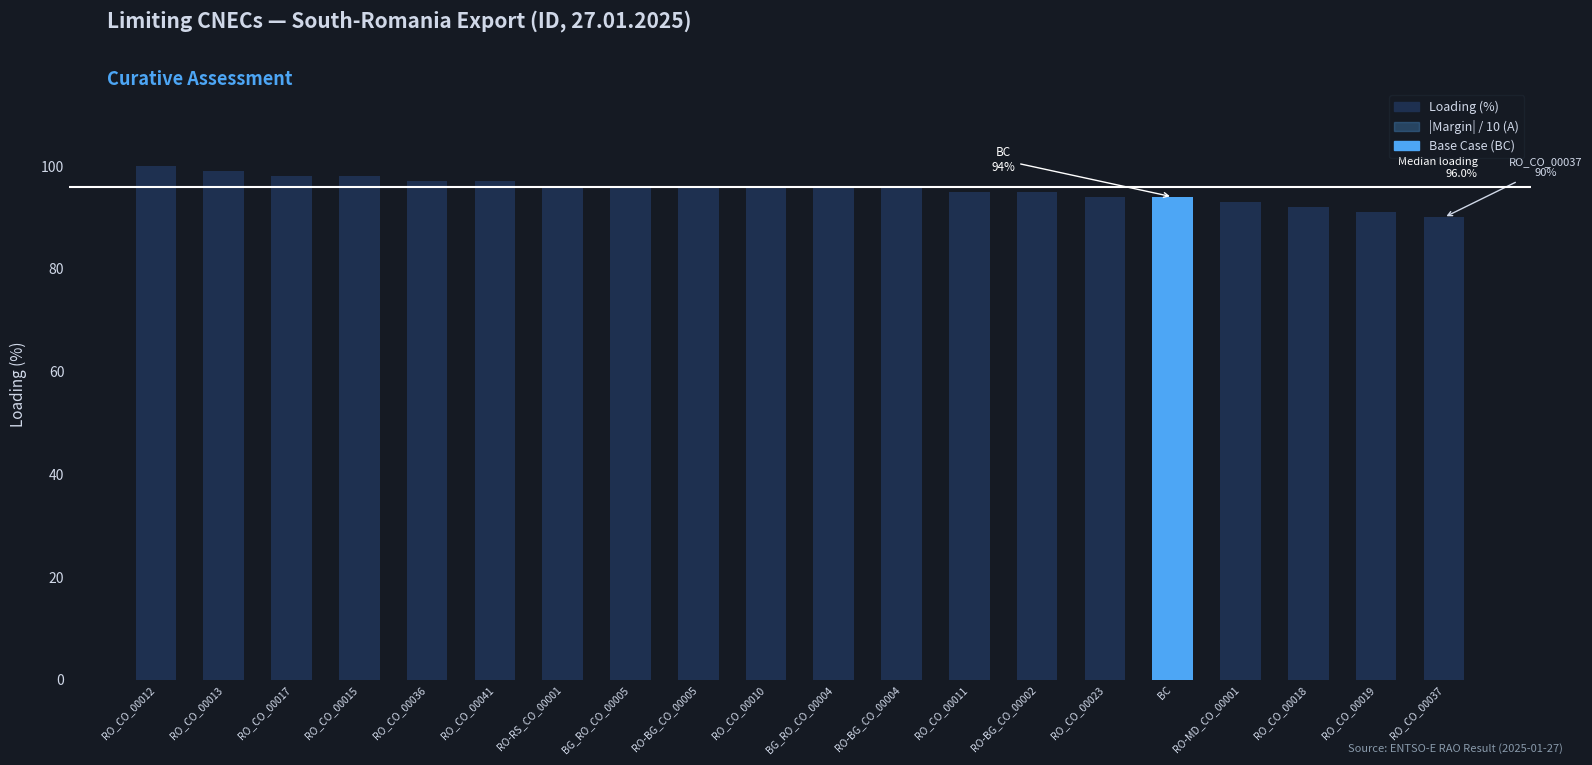

What value does the Loading (%) series have at RO-BG_CO_00002?

95.0